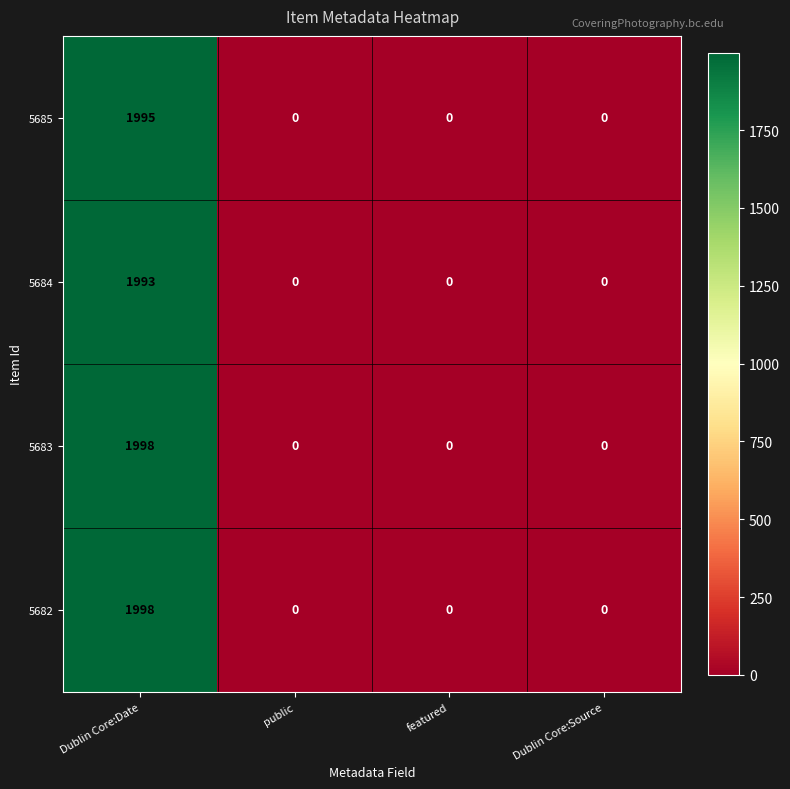

Is it true that 5682 equals 650 at featured?

False